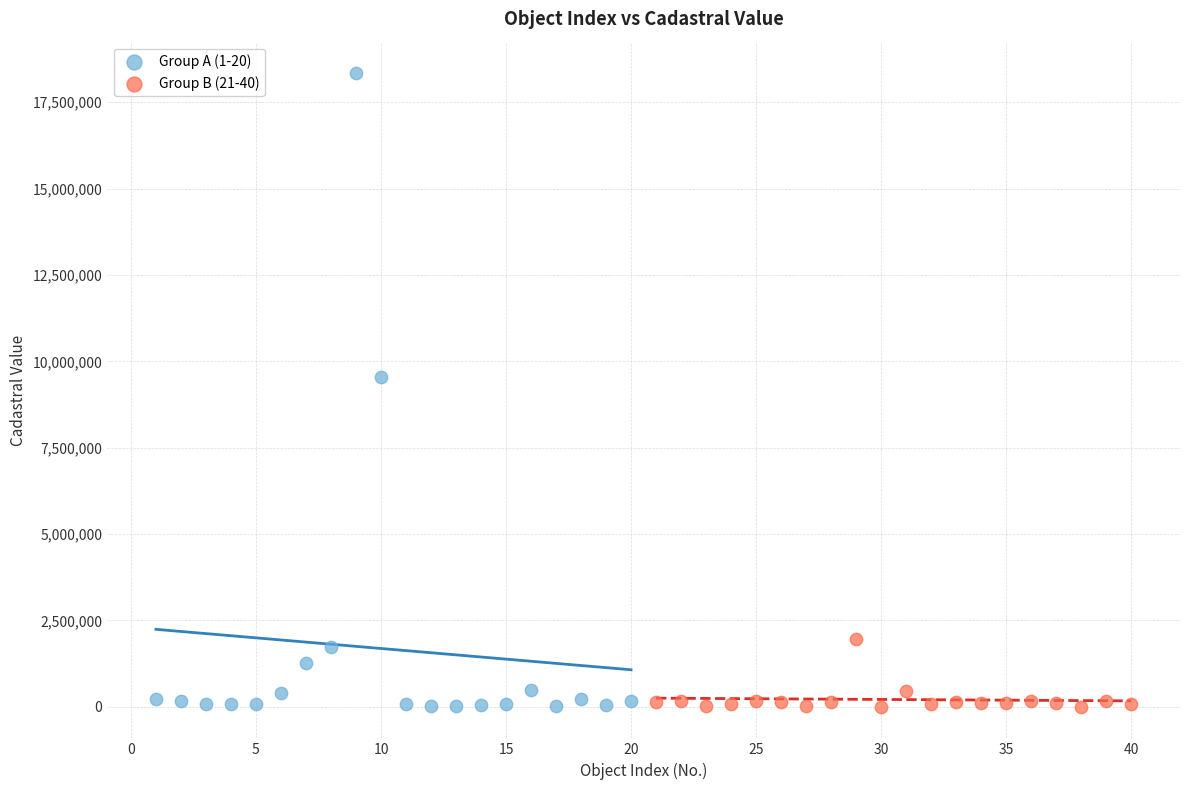

Which series reaches the maximum Y coordinate?

Group A (1-20)